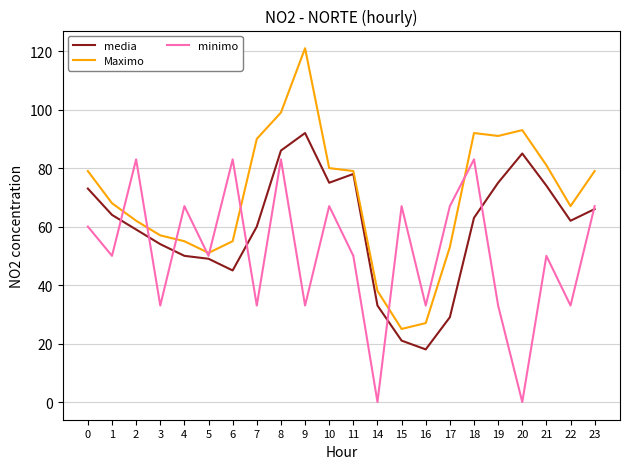

What is the difference between the maximum and minimum values in the media series?

74